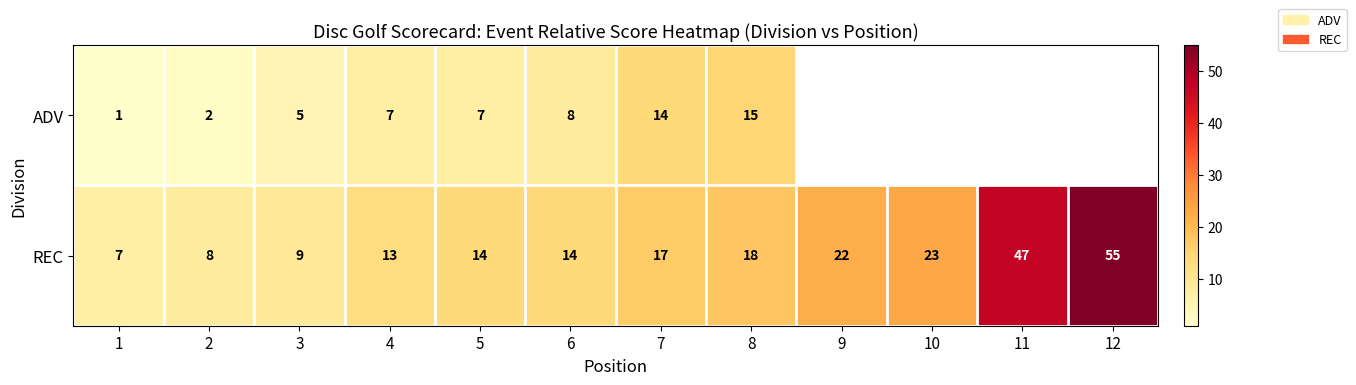

At 1, list the series in order from smallest to largest.

ADV, REC